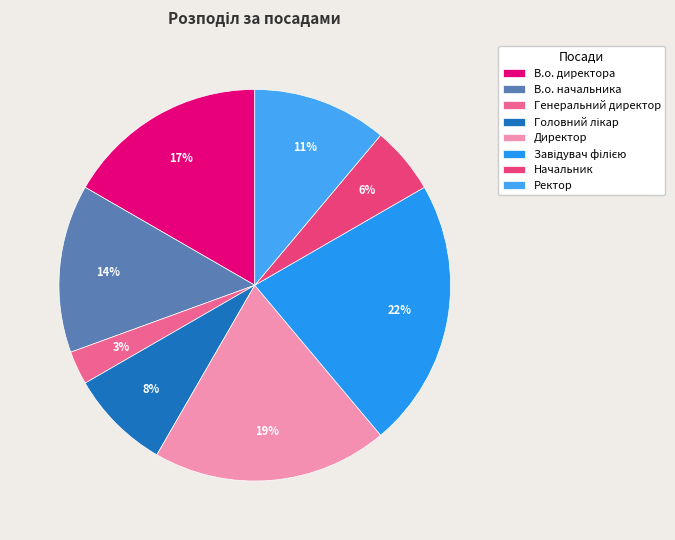

Does Головний лікар account for over 50% of the chart?

No